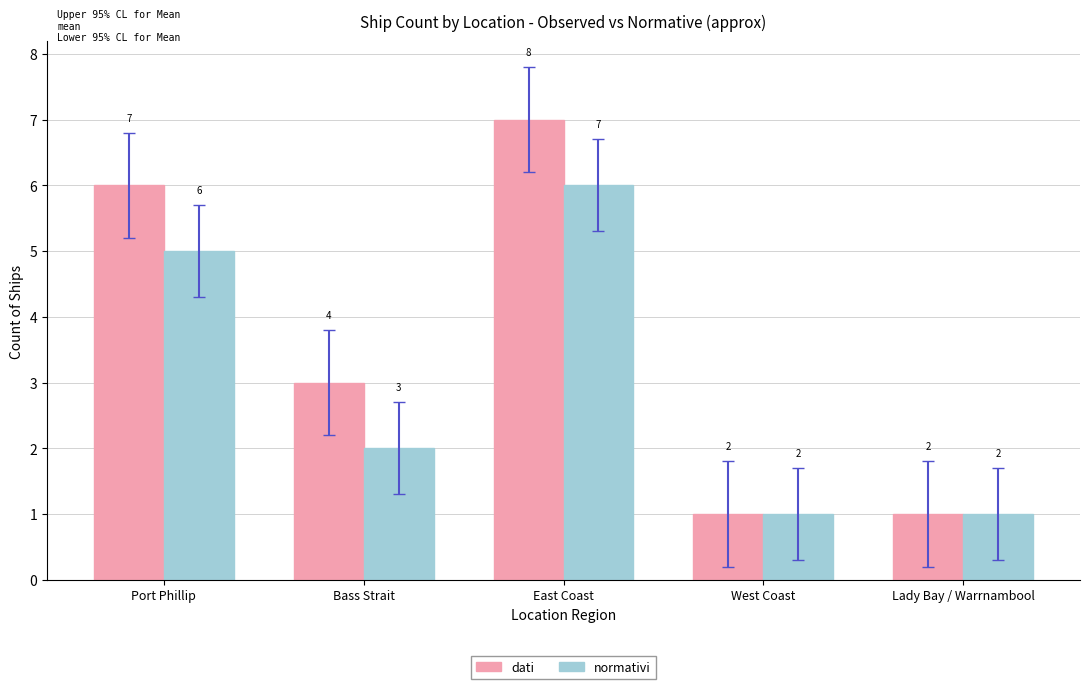

Where is normativi nearest to the value 3?

Bass Strait